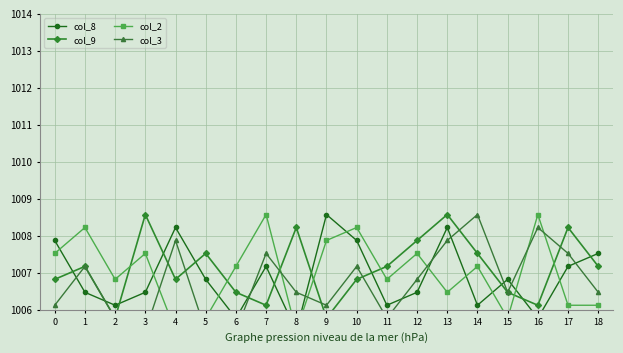

What are all the series names shown in the legend?

col_8, col_9, col_2, col_3